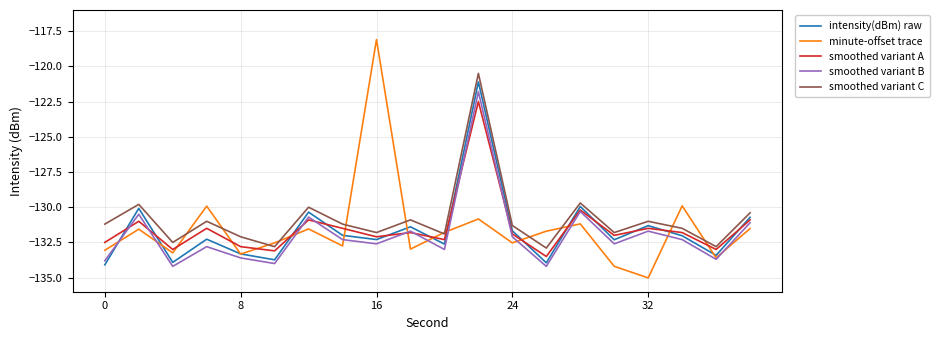

What is the lowest value of the minute-offset trace series?

-135.0